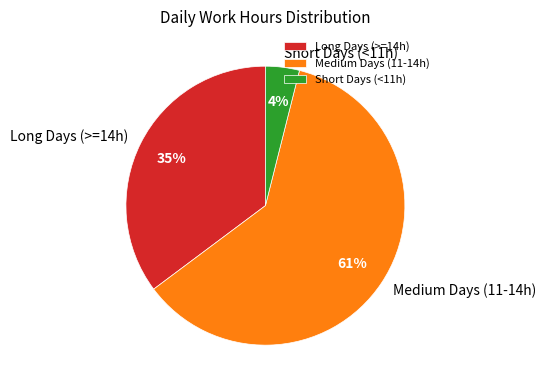

The Medium Days (11-14h) slice represents 50% of the pie. True or false?

False